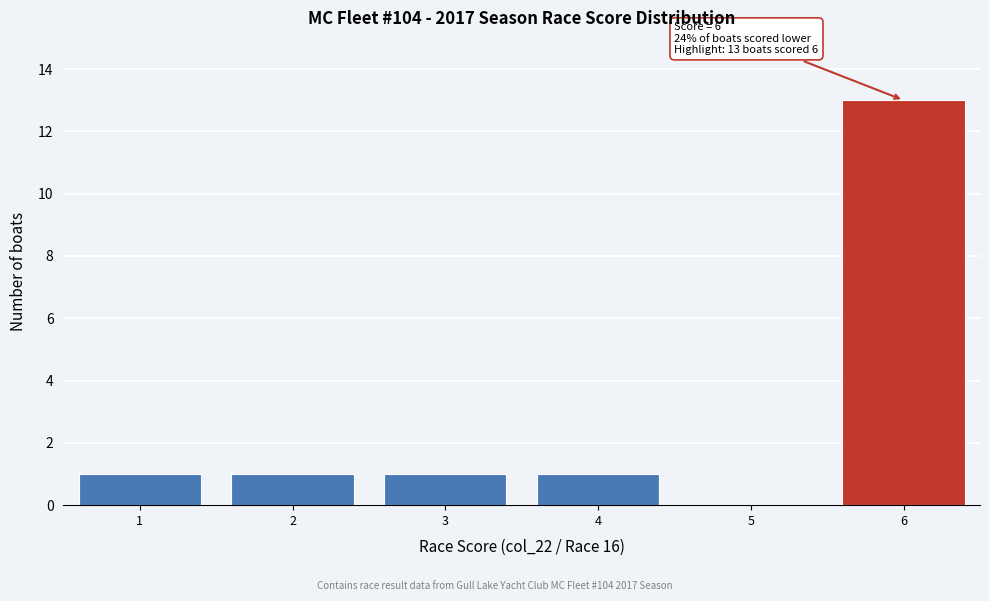

Over which range of the x-axis is the bar tallest?

5.5 to 6.5